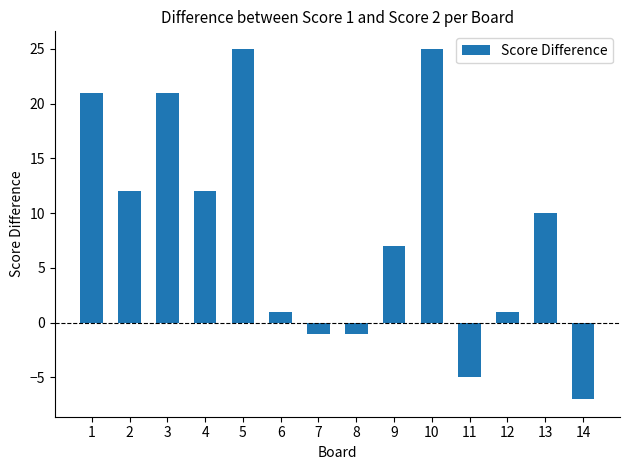

At which label does the data first exceed 10?

1